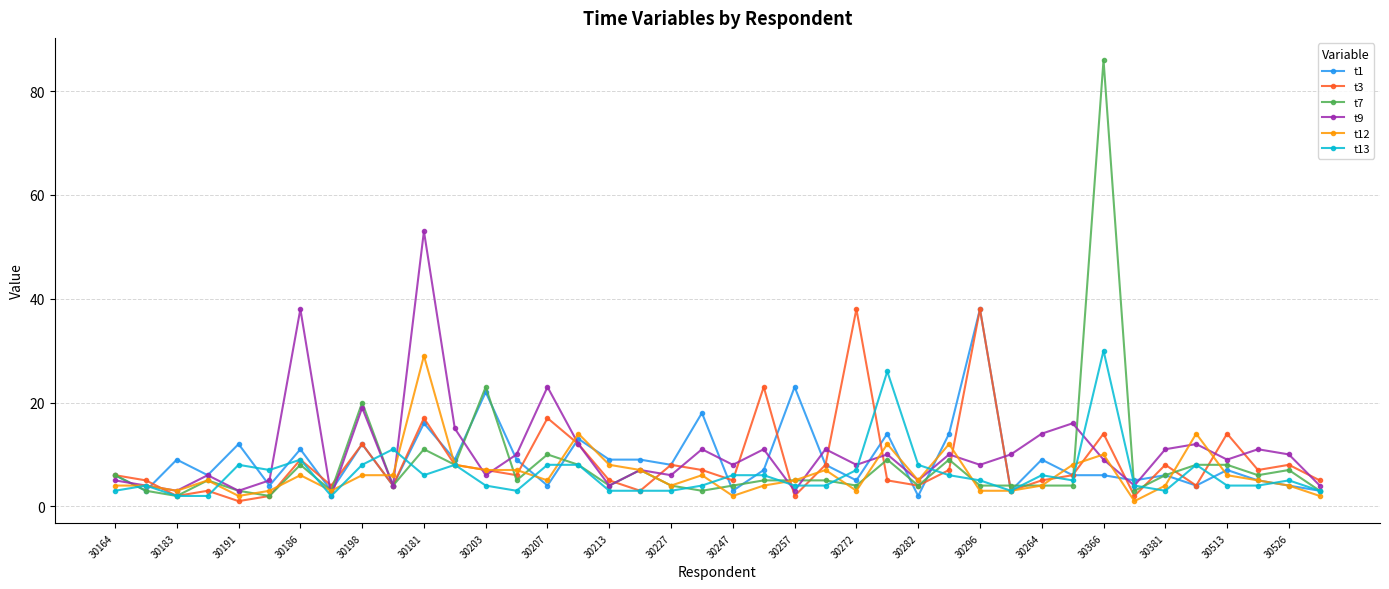

What is the sum of all t13 values?

253